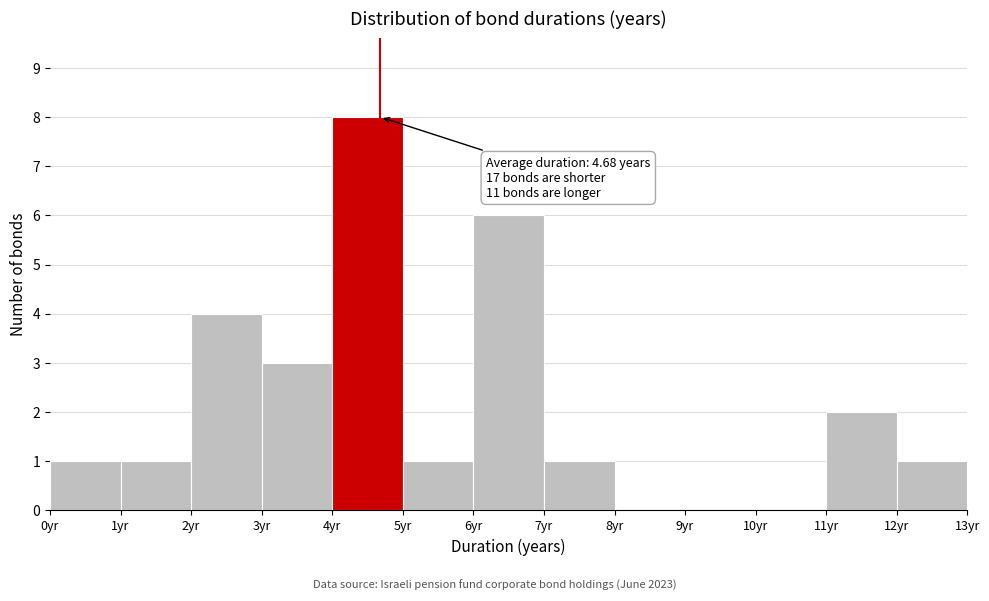

Over which range of the x-axis is the bar tallest?

4 to 5